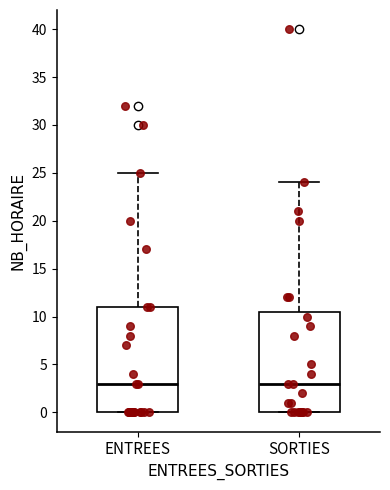

Reading left to right, read every box against the y-axis: the position of its median line, the range the box covers, and the ends of its whiskers. The values are not printed on the chart, so give them approximately, as read against the axis.

ENTREES: median 3.0, box 0.0 to 11.0, whiskers 0.0 to 25.0
SORTIES: median 3.0, box 0.0 to 10.5, whiskers 0.0 to 24.0